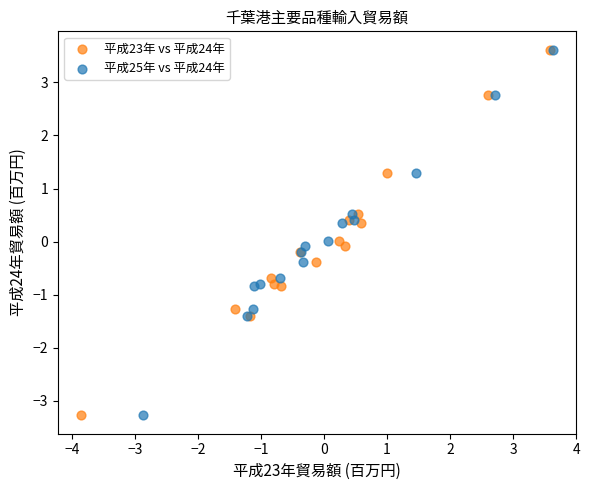

What are all the series names shown in the legend?

平成23年 vs 平成24年, 平成25年 vs 平成24年